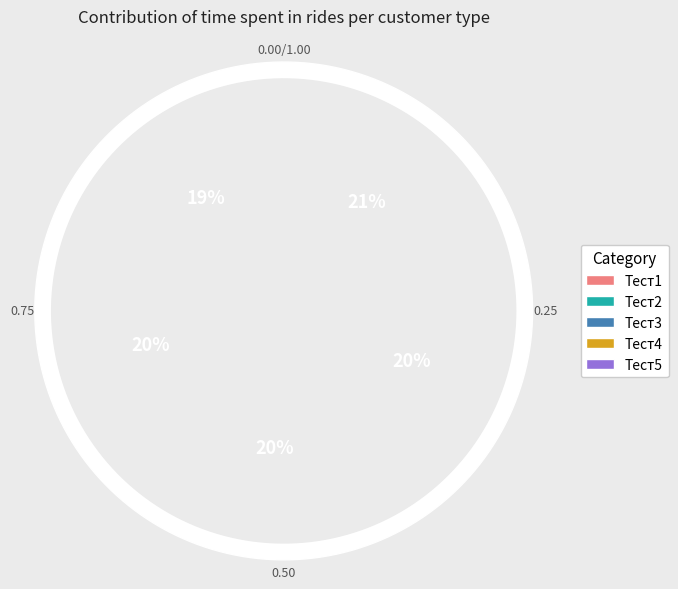

To the nearest percent, what is the combined percentage of Тест4 and Тест1?

39%